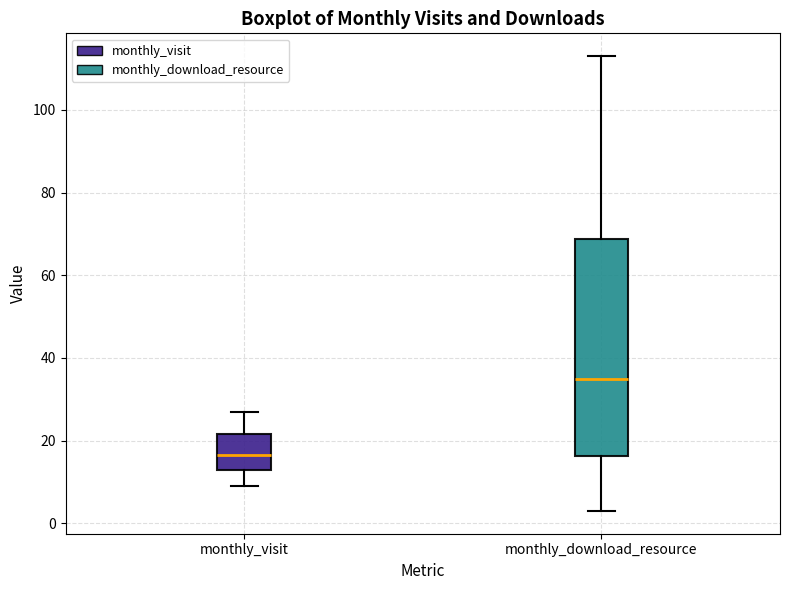

Which box has the highest median line?

monthly_download_resource